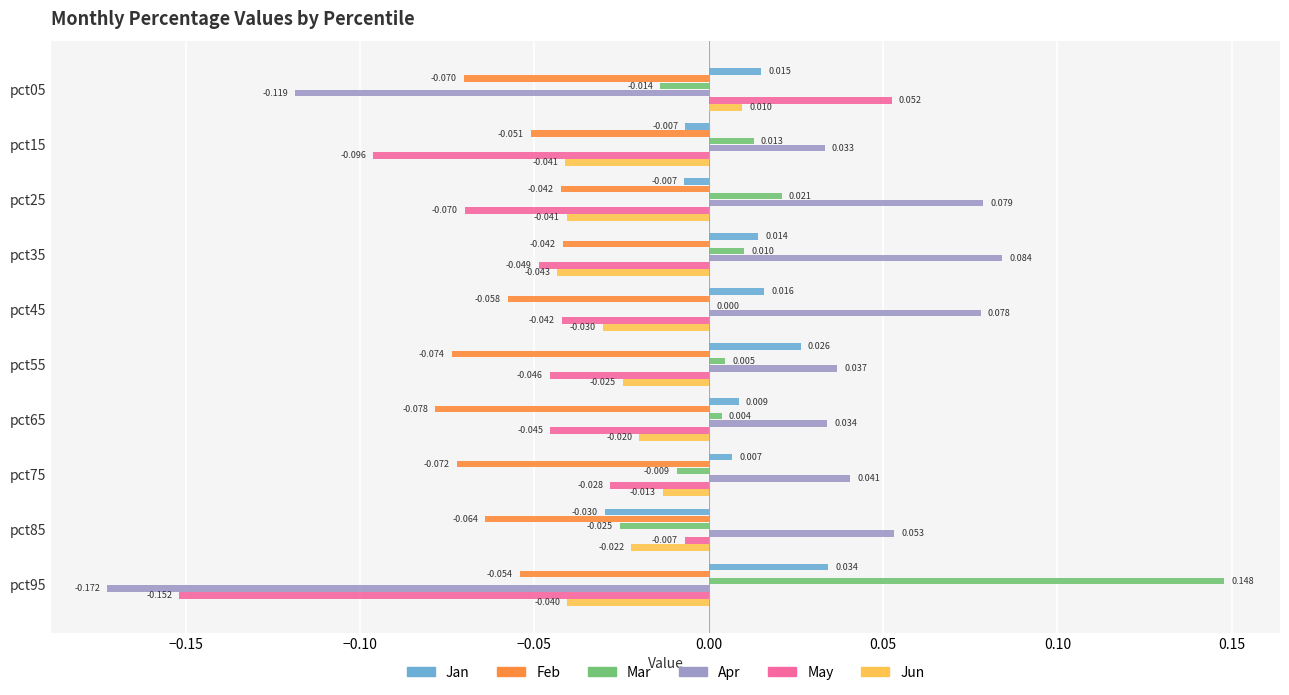

Between pct05 and pct65, which series saw the biggest shift?

Apr